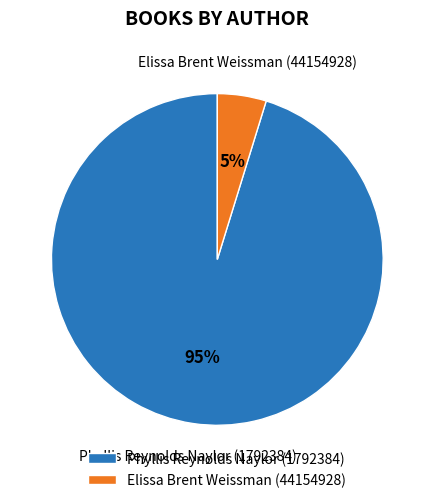

To the nearest percent, what is the average slice percentage?

50%